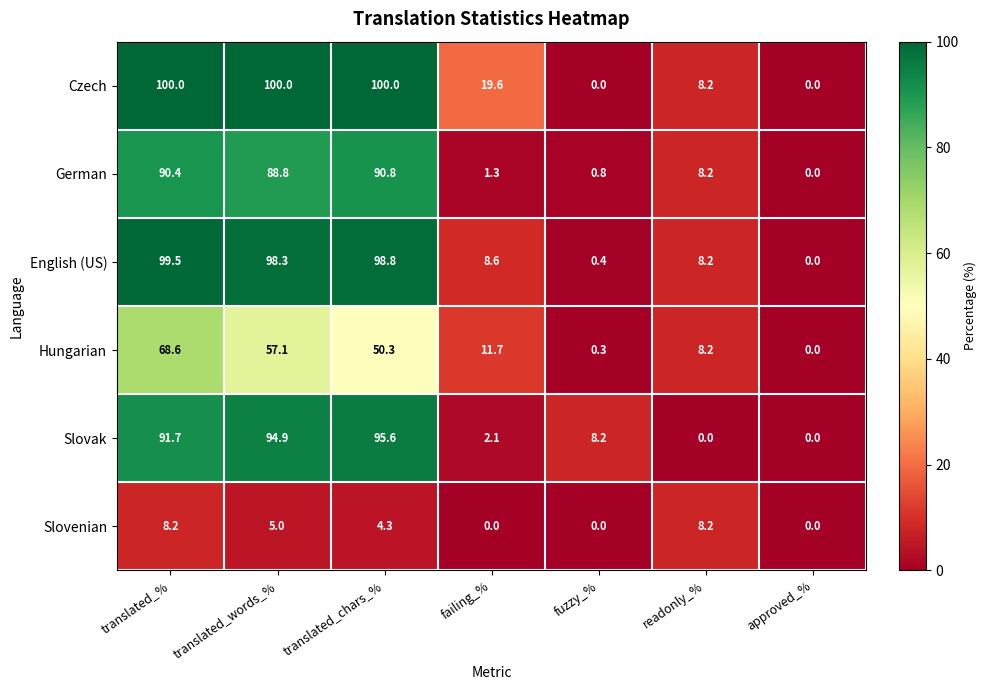

Rank the series by their maximum value, from highest to lowest.

Czech, English (US), Slovak, German, Hungarian, Slovenian